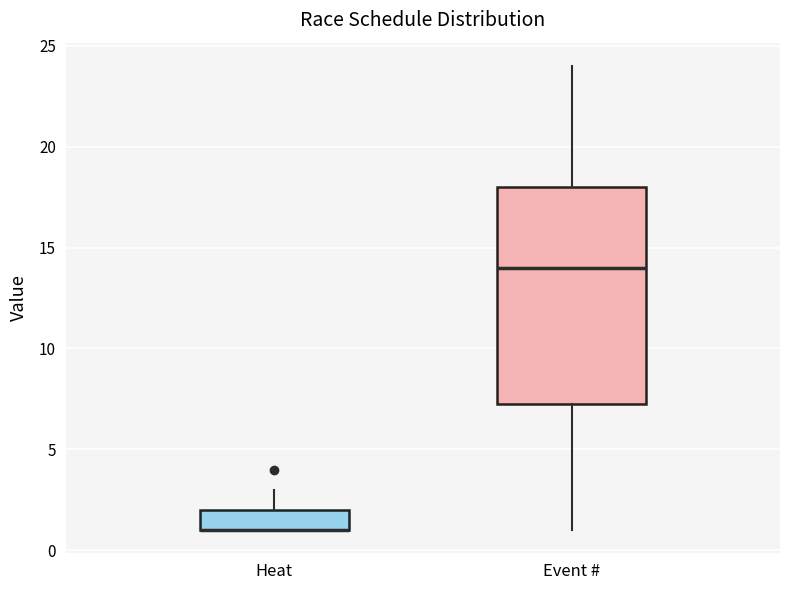

Reading left to right, transcribe this box plot: for each box, give where its median line is, the range the box spans, and where its two whiskers end, as read against the y-axis. The values are not printed on the chart, so give them approximately, as read against the axis.

Heat: median 1.0 (drawn on the box's lower edge), box 1.0 to 2.0, whiskers 1.0 to 3.0
Event #: median 14.0, box 7.5 to 18.0, whiskers 1.0 to 24.0